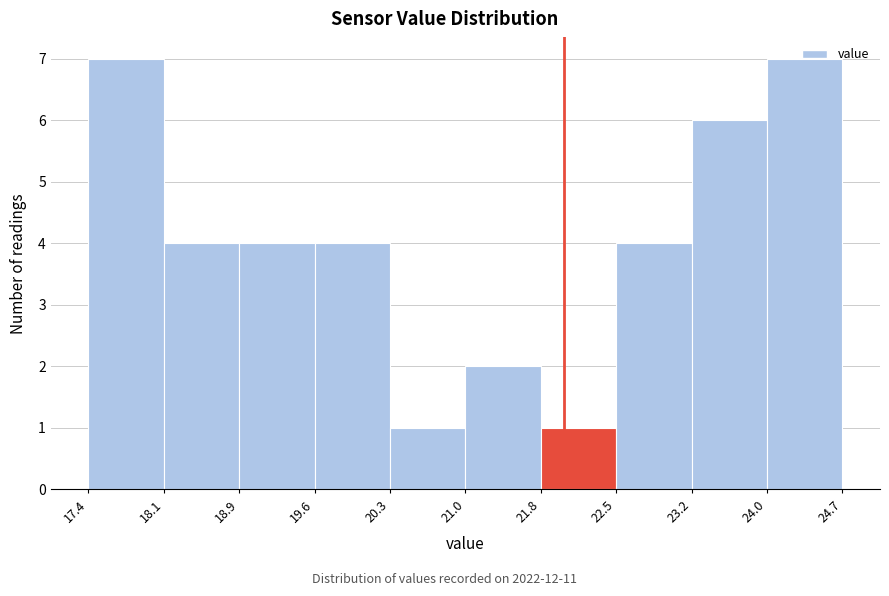

Reading left to right, transcribe this chart: for each bar, give the range it covers on the x-axis and its height. The values are not printed on the chart, so give them approximately, as read against the axis.

17.4 to 18.1: 7
18.1 to 18.9: 4
18.9 to 19.6: 4
19.6 to 20.3: 4
20.3 to 21.0: 1
21.0 to 21.8: 2
21.8 to 22.5: 1
22.5 to 23.2: 4
23.2 to 24.0: 6
24.0 to 24.7: 7